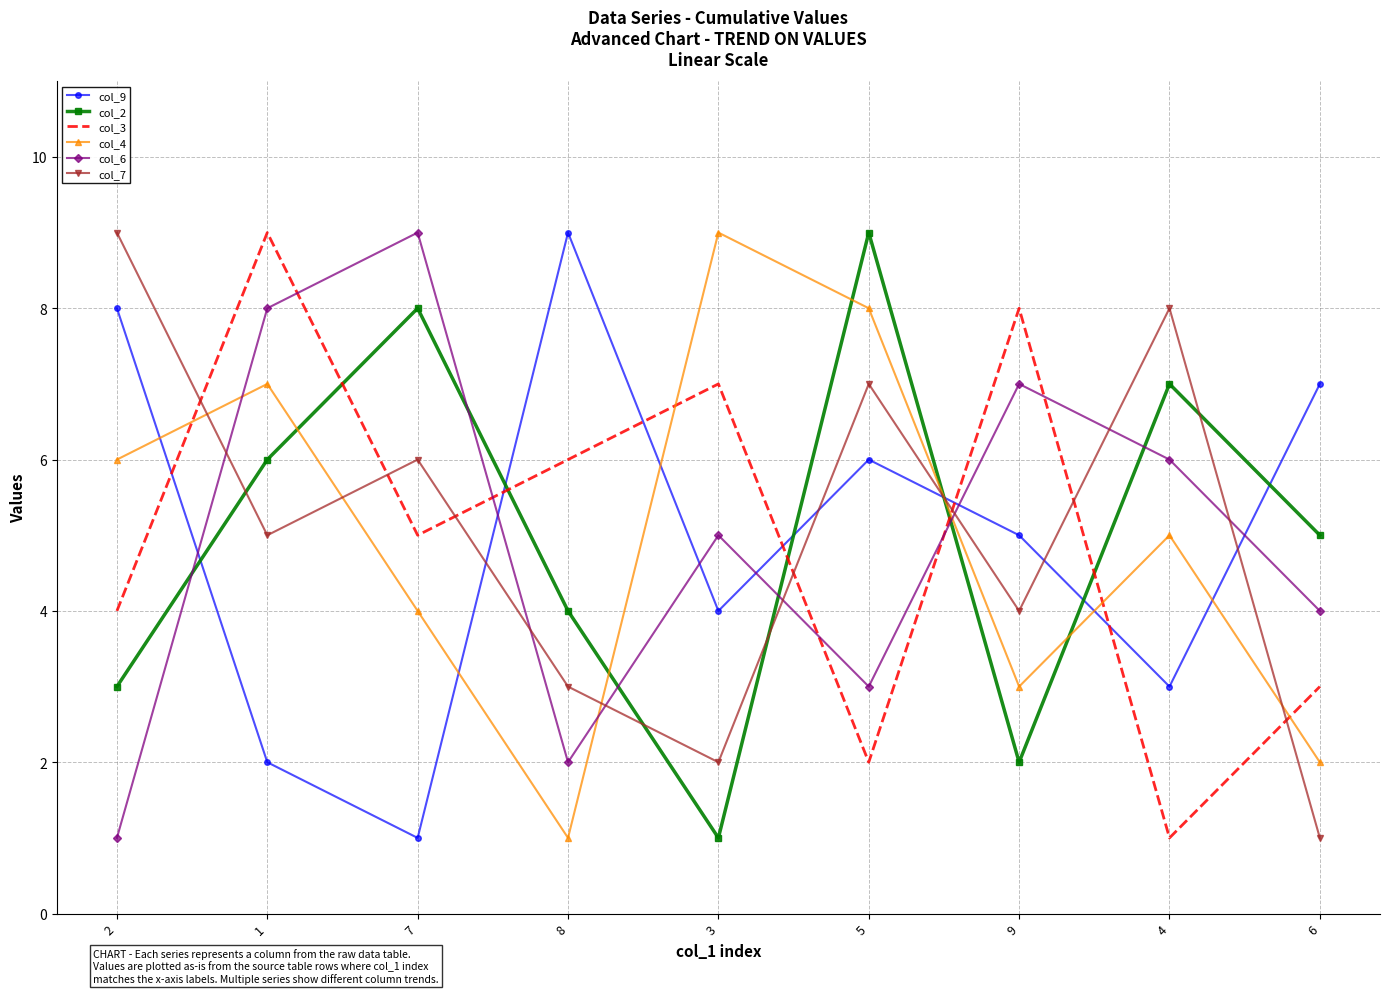

What are all the series names shown in the legend?

col_9, col_2, col_3, col_4, col_6, col_7